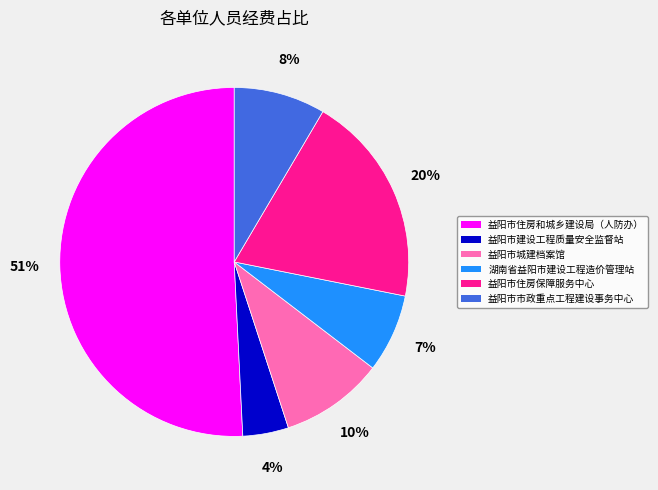

Combined, do 湖南省益阳市建设工程造价管理站 and 益阳市建设工程质量安全监督站 account for over 50%?

No